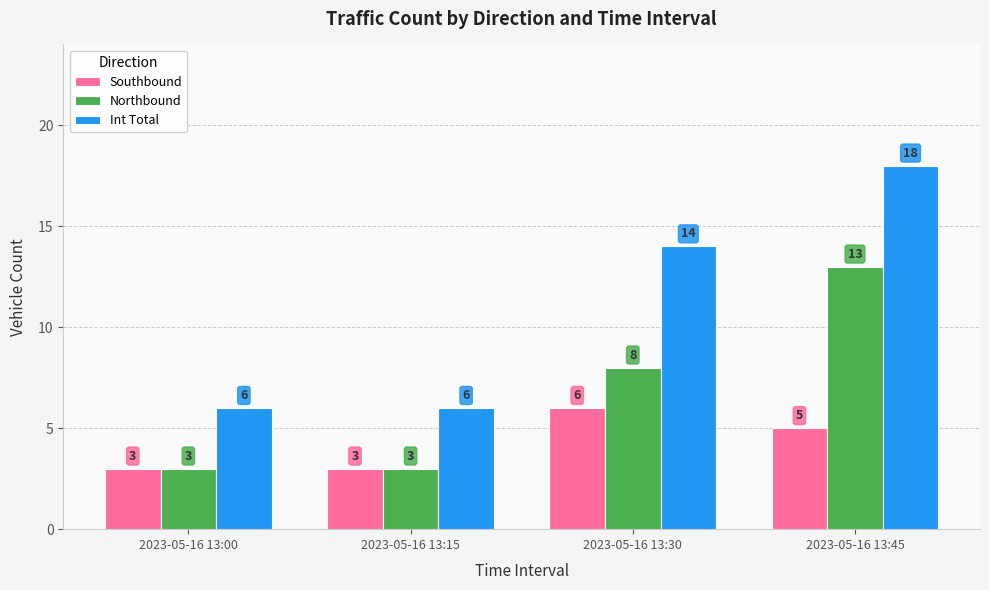

What is the difference between the second highest and second lowest values in the Int Total series?

8